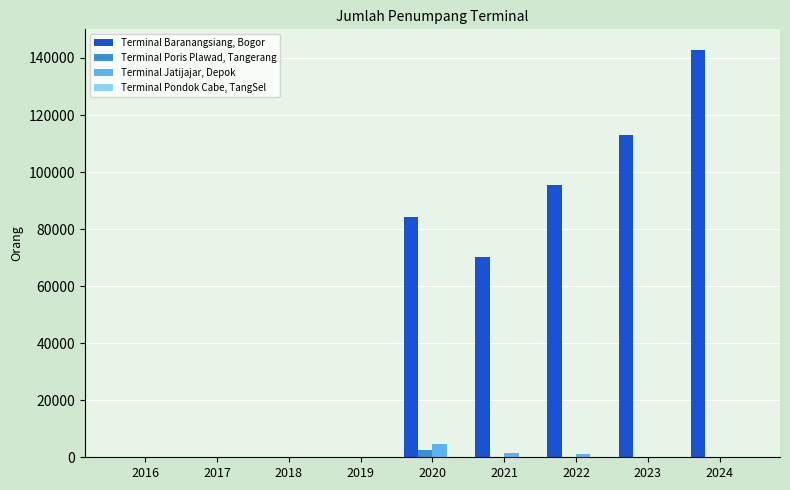

What is the maximum value for Terminal Jatijajar, Depok?

4665